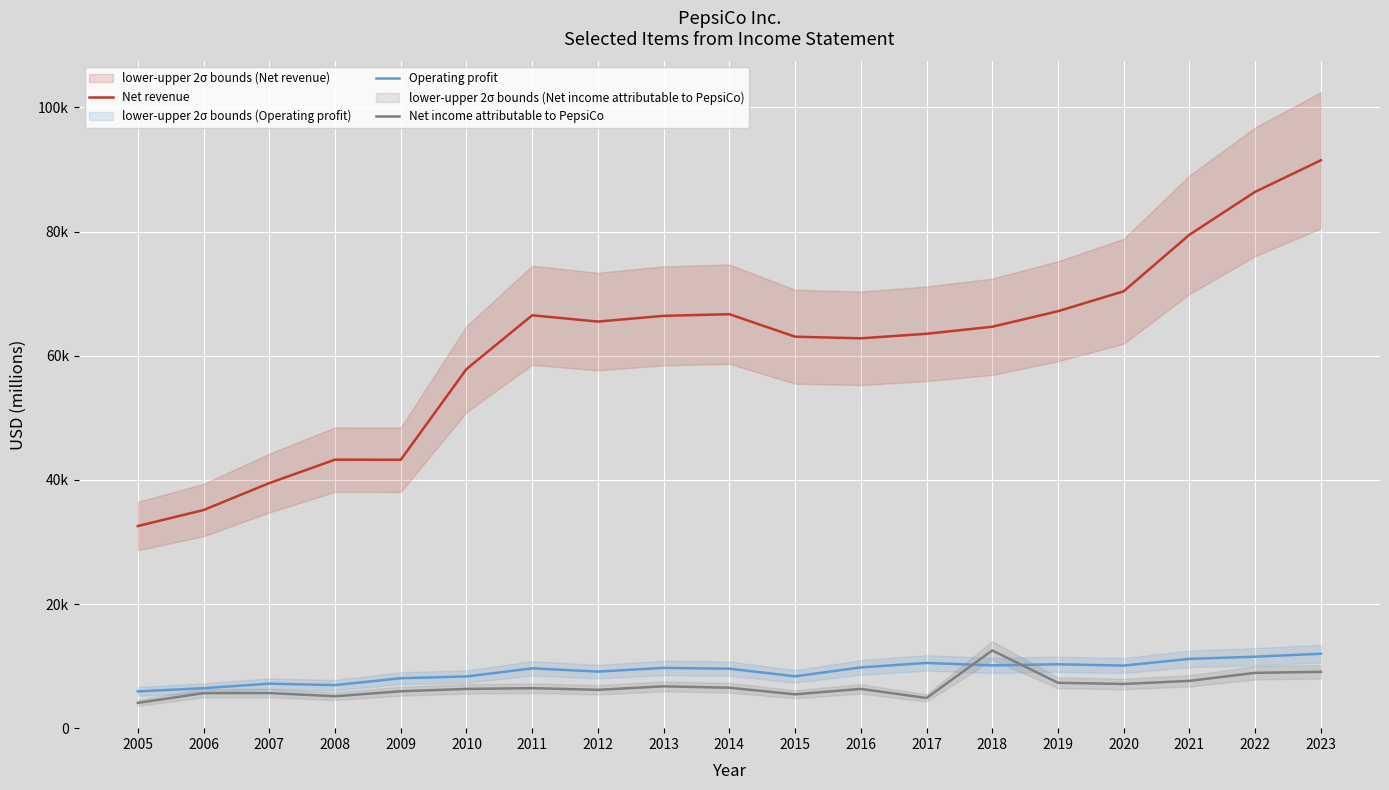

How many data points in Operating profit are less than 9633?

9